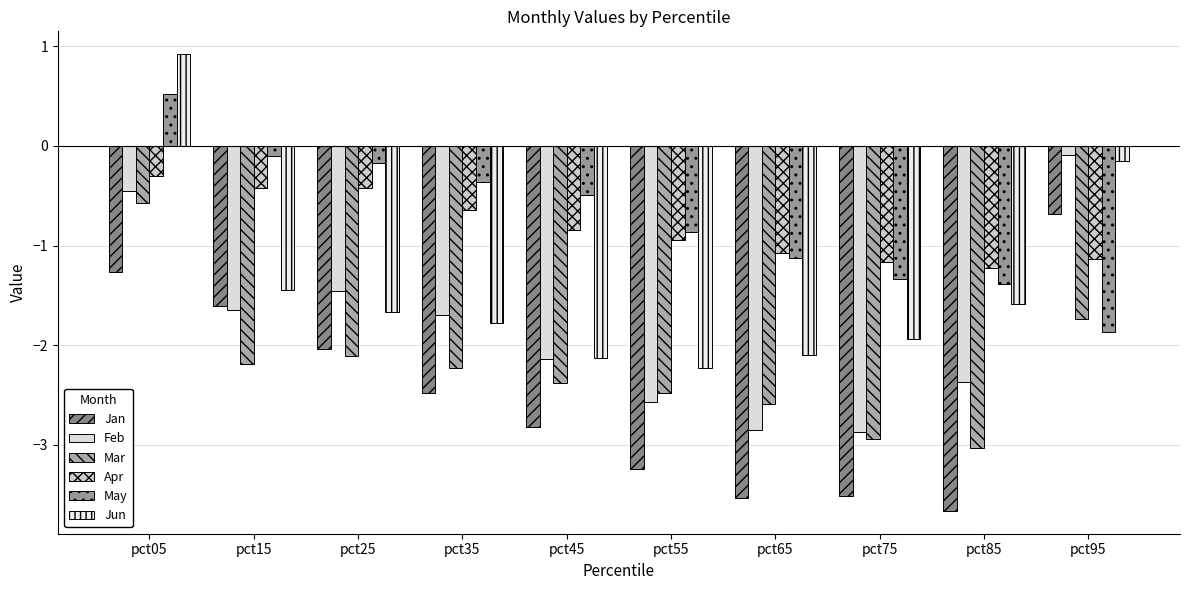

What is the spread (max minus min) of values at pct65?

2.5